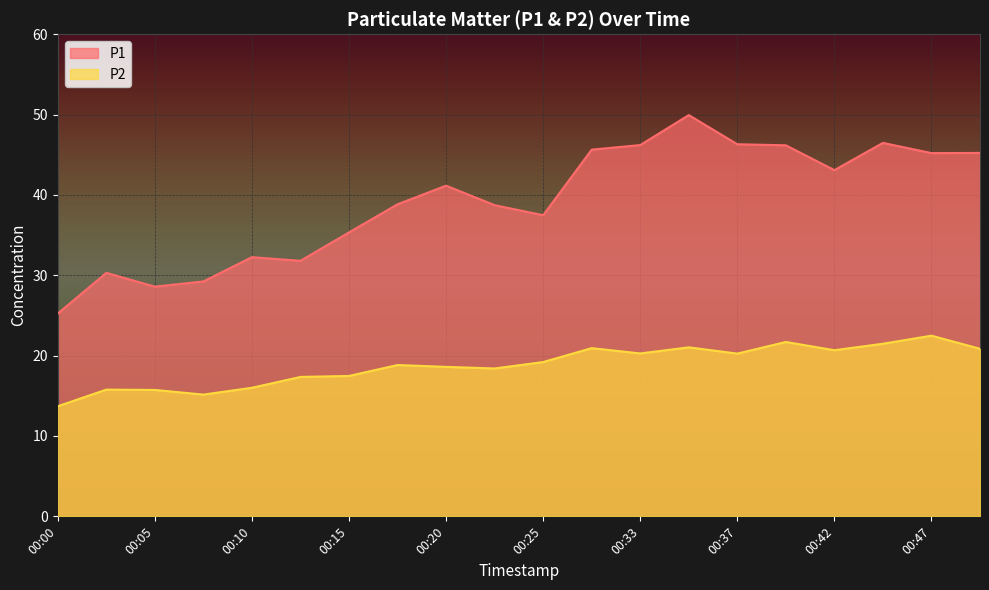

Reading right to left, what are all the values shown in this chart?

P1: 45.2	45.2	46.5	43.1	46.2	46.3	49.9	46.2	45.6	37.5	38.7	41.1	38.8	35.3	31.8	32.2	29.2	28.6	30.3	25.2
P2: 20.9	22.5	21.5	20.7	21.7	20.2	21.0	20.3	20.9	19.2	18.4	18.6	18.8	17.5	17.4	16.0	15.2	15.7	15.8	13.7